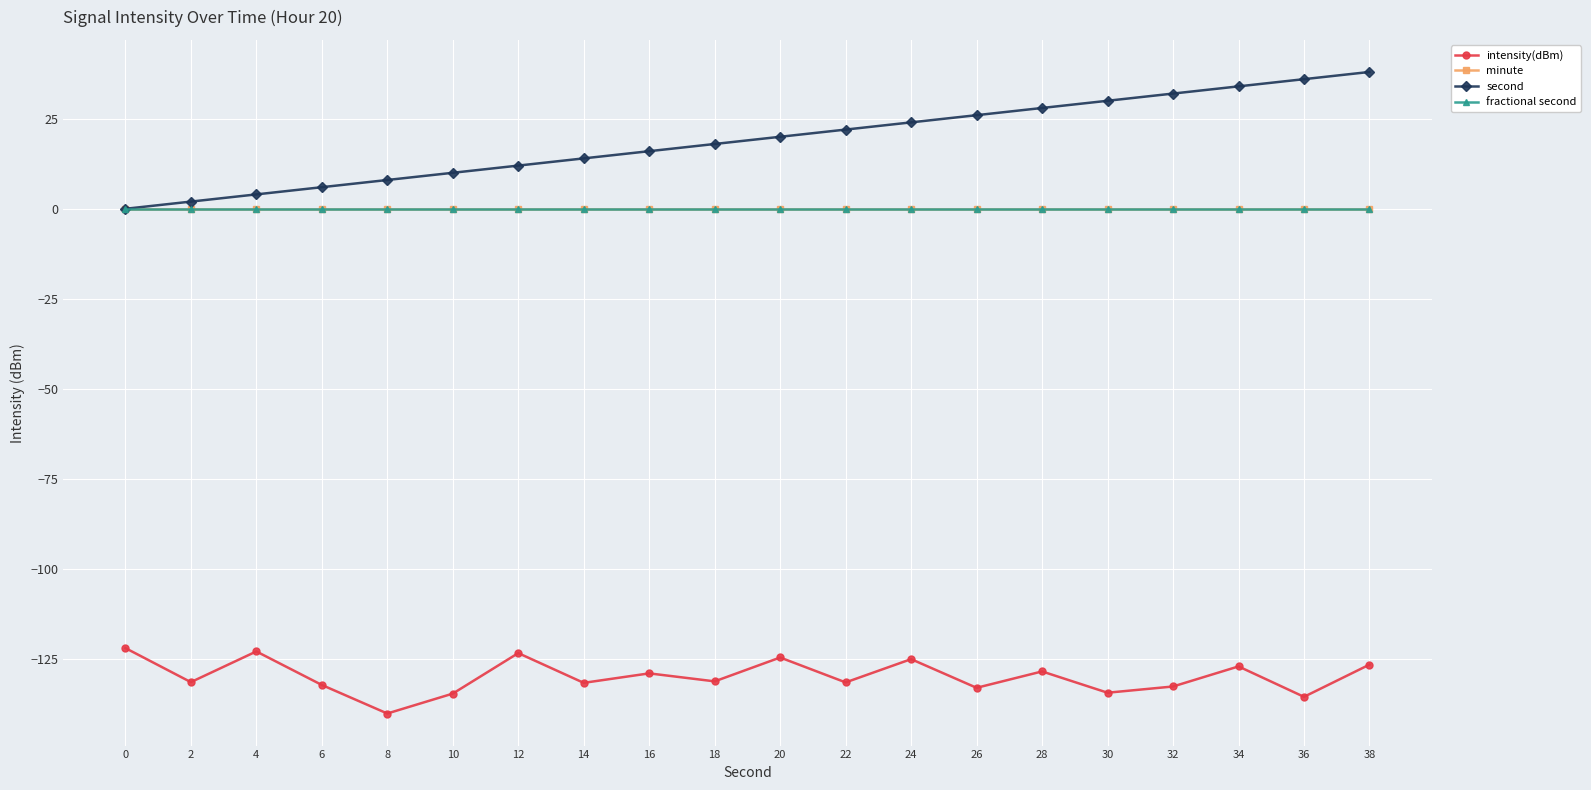

Reading left to right, what are all the values shown in this chart?

intensity(dBm): -122.0	-131.4	-122.9	-132.2	-140.2	-134.6	-123.4	-131.6	-129.0	-131.2	-124.6	-131.5	-125.1	-133.0	-128.5	-134.4	-132.7	-127.1	-135.5	-126.6
minute: 0.0	0.0	0.0	0.0	0.0	0.0	0.0	0.0	0.0	0.0	0.0	0.0	0.0	0.0	0.0	0.0	0.0	0.0	0.0	0.0
second: 0.0	2.0	4.0	6.0	8.0	10.0	12.0	14.0	16.0	18.0	20.0	22.0	24.0	26.0	28.0	30.0	32.0	34.0	36.0	38.0
fractional second: 0.0	0.0	0.0	0.0	0.0	0.0	0.0	0.0	0.0	0.0	0.0	0.0	0.0	0.0	0.0	0.0	0.0	0.0	0.0	0.0